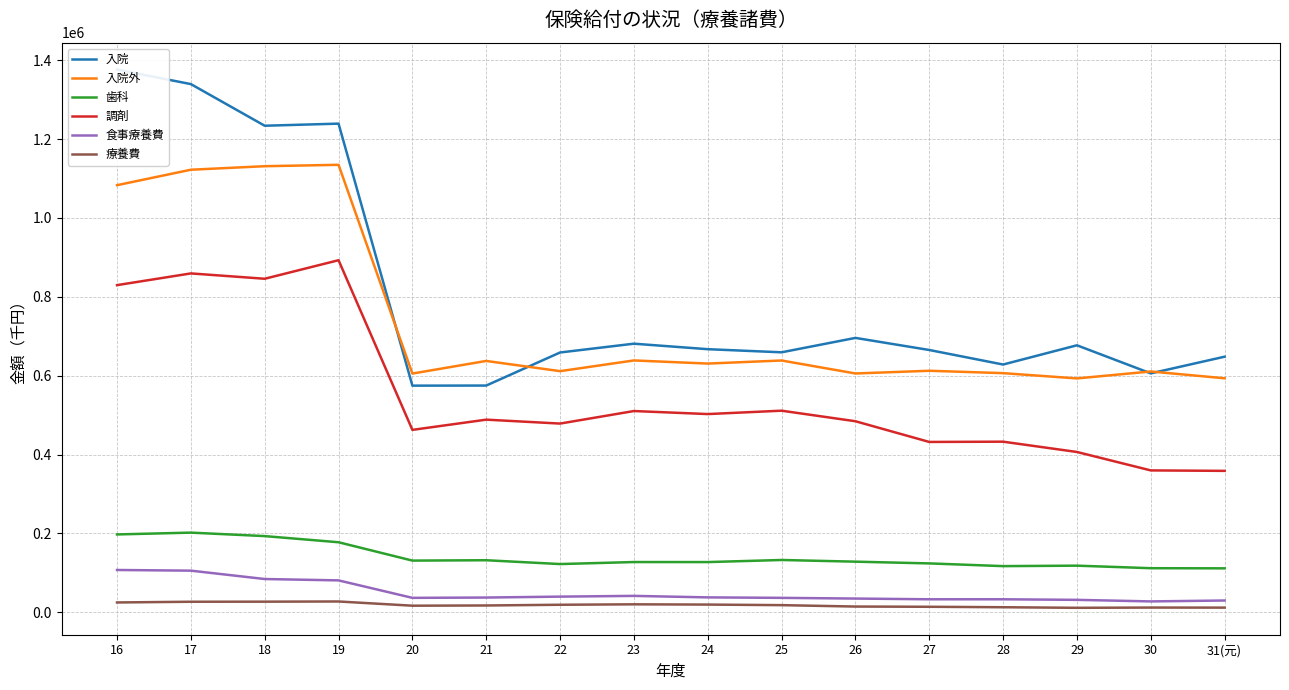

True or false: 歯科 and 調剤 cross at least once.

False